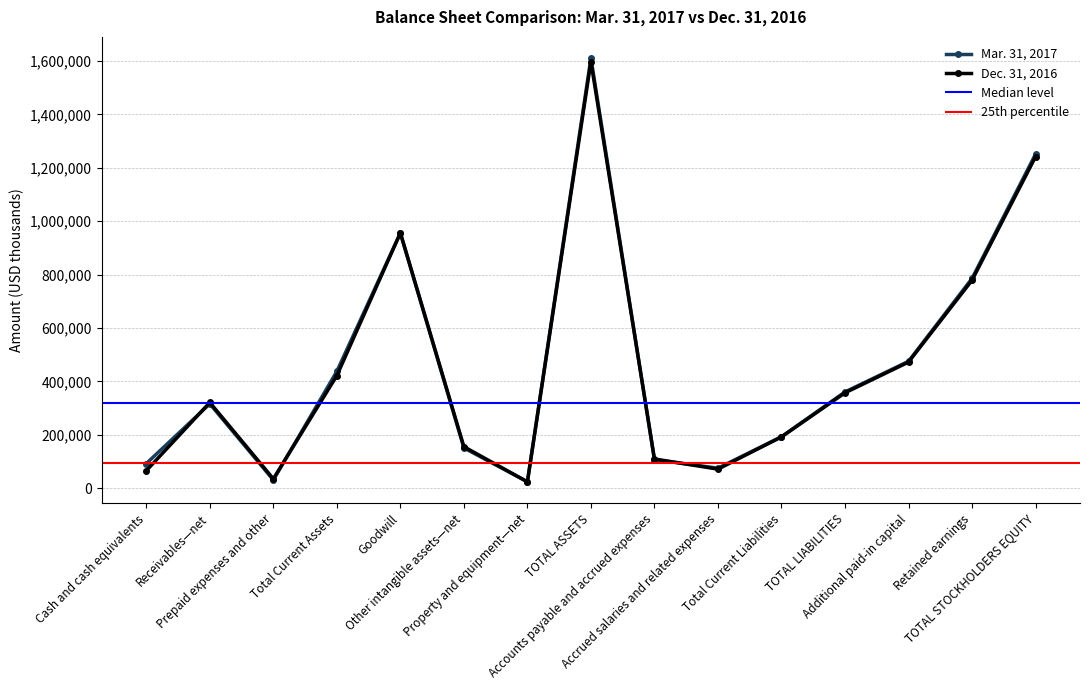

What are all the series names shown in the legend?

Mar. 31, 2017, Dec. 31, 2016